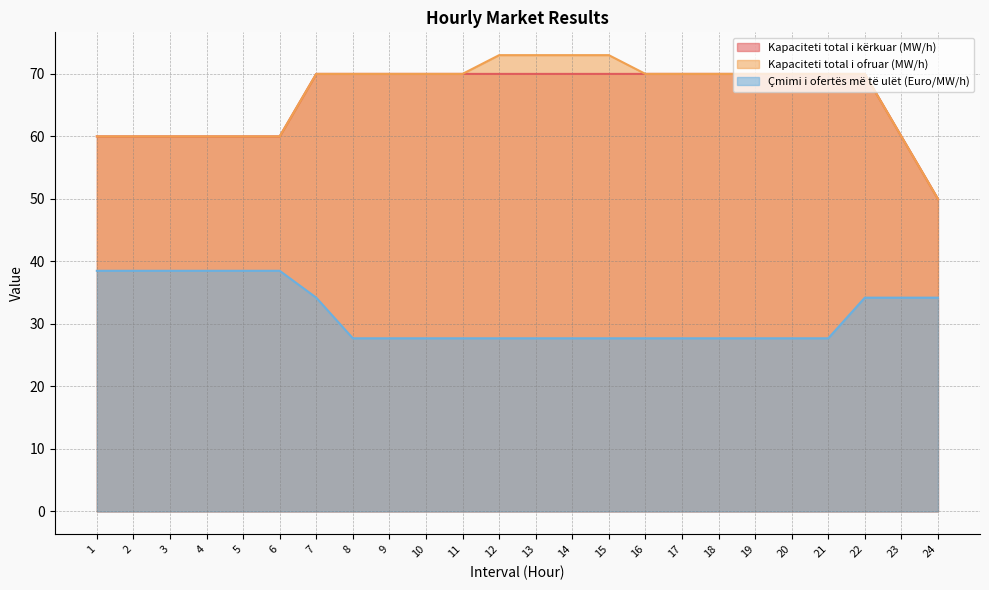

Reading left to right, list all the values displayed in this chart.

Kapaciteti total i kërkuar (MW/h): 1=60.0	2=60.0	3=60.0	4=60.0	5=60.0	6=60.0	7=70.0	8=70.0	9=70.0	10=70.0	11=70.0	12=70.0	13=70.0	14=70.0	15=70.0	16=70.0	17=70.0	18=70.0	19=70.0	20=70.0	21=70.0	22=70.0	23=60.0	24=50.0
Kapaciteti total i ofruar (MW/h): 1=60.0	2=60.0	3=60.0	4=60.0	5=60.0	6=60.0	7=70.0	8=70.0	9=70.0	10=70.0	11=70.0	12=73.0	13=73.0	14=73.0	15=73.0	16=70.0	17=70.0	18=70.0	19=70.0	20=70.0	21=70.0	22=70.0	23=60.0	24=50.0
Çmimi i ofertës më të ulët (Euro/MW/h): 1=38.5	2=38.5	3=38.5	4=38.5	5=38.5	6=38.5	7=34.2	8=27.7	9=27.7	10=27.7	11=27.7	12=27.7	13=27.7	14=27.7	15=27.7	16=27.7	17=27.7	18=27.7	19=27.7	20=27.7	21=27.7	22=34.2	23=34.2	24=34.2